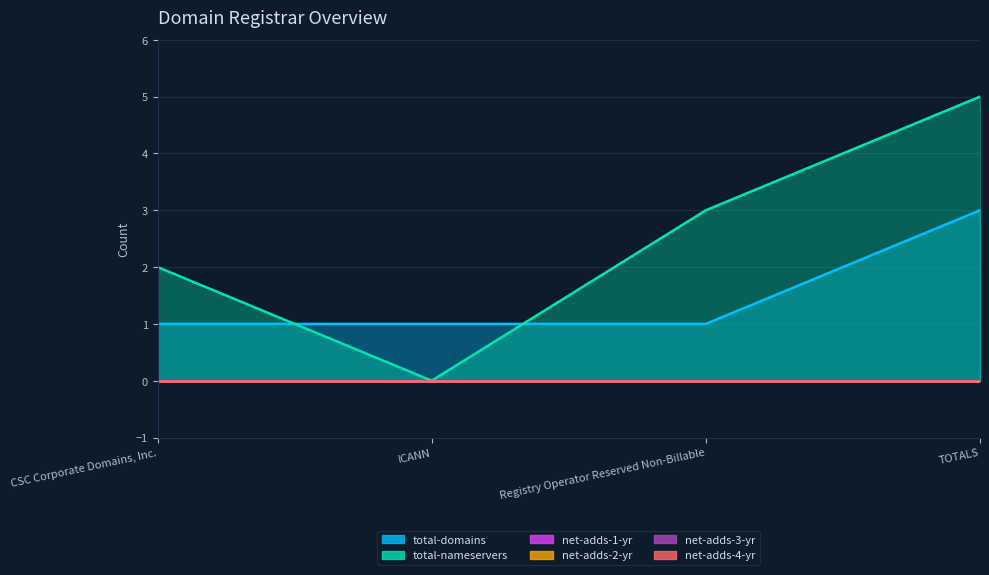

What is the difference between the highest and lowest values at CSC Corporate Domains, Inc.?

2